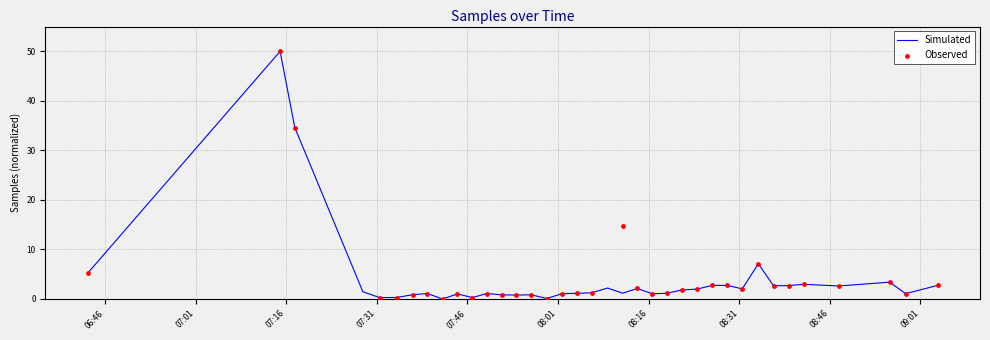

What is the highest value of the Simulated series?

50.0